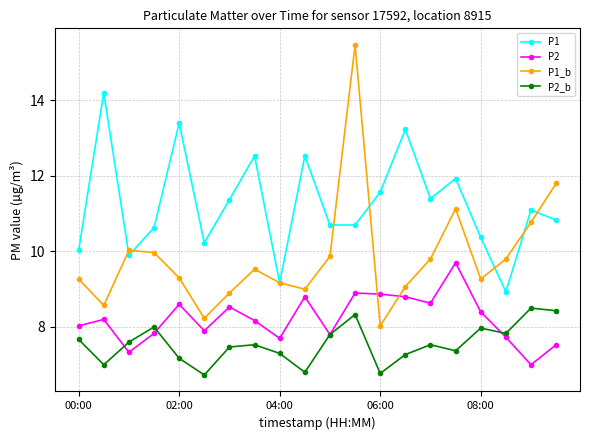

What is the sum of all P1_b values?

197.0